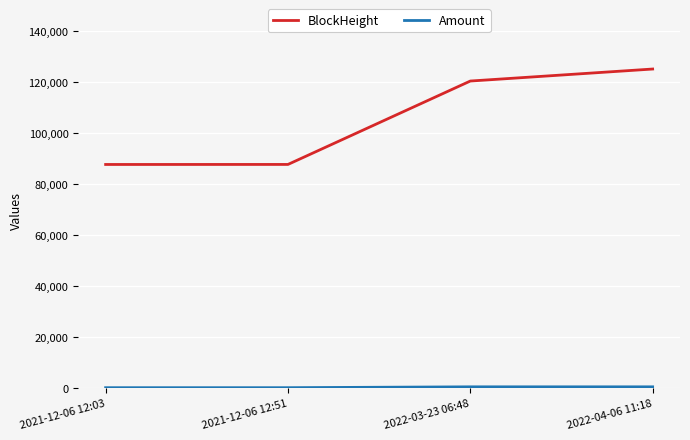

Which series has the largest total across all categories?

BlockHeight